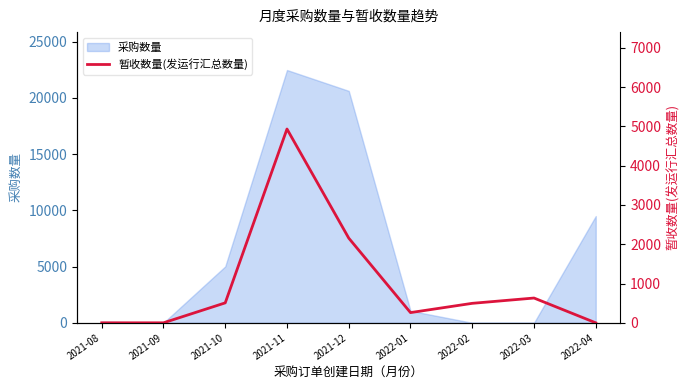

The chart shows a value of 260 at 2022-01. True or false?

True